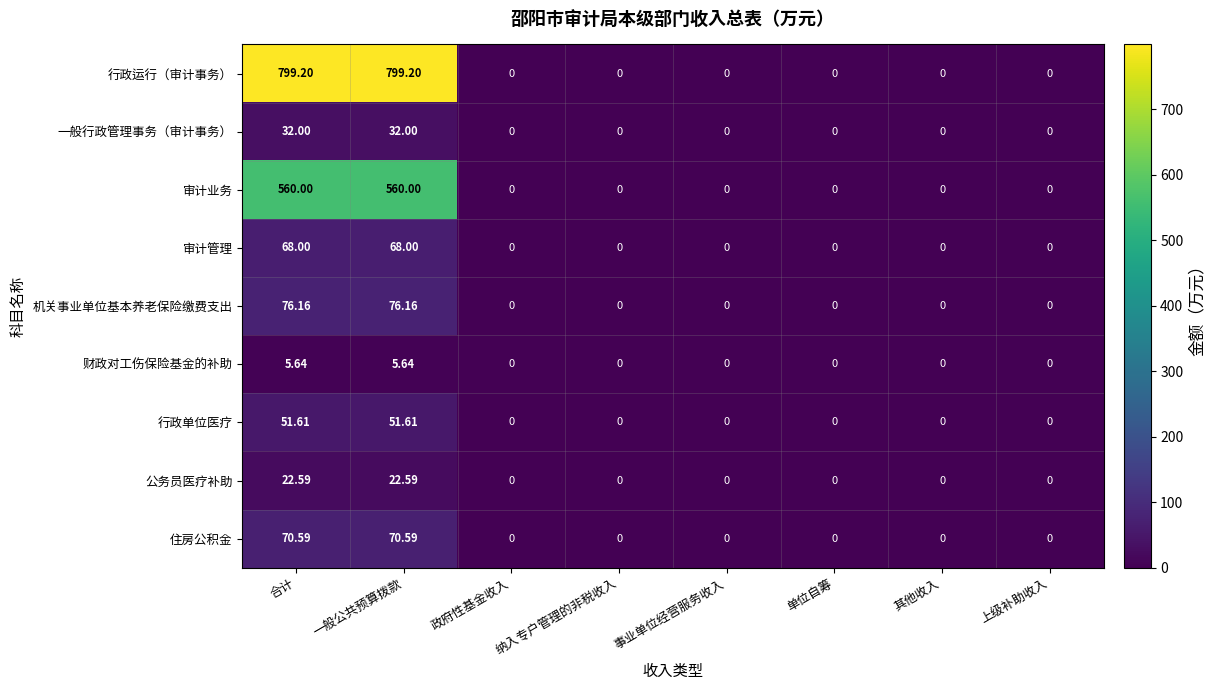

Is the value of 审计管理 at 政府性基金收入 greater than the value of 住房公积金 at 一般公共预算拨款?

No